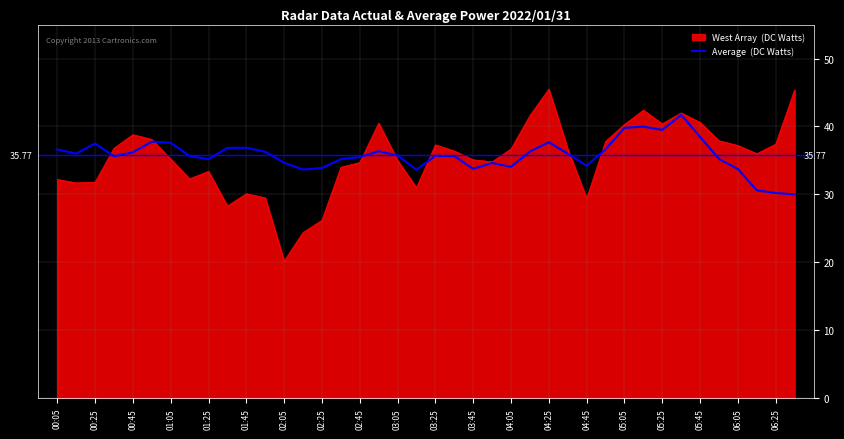

What is the smallest value displayed?

20.2